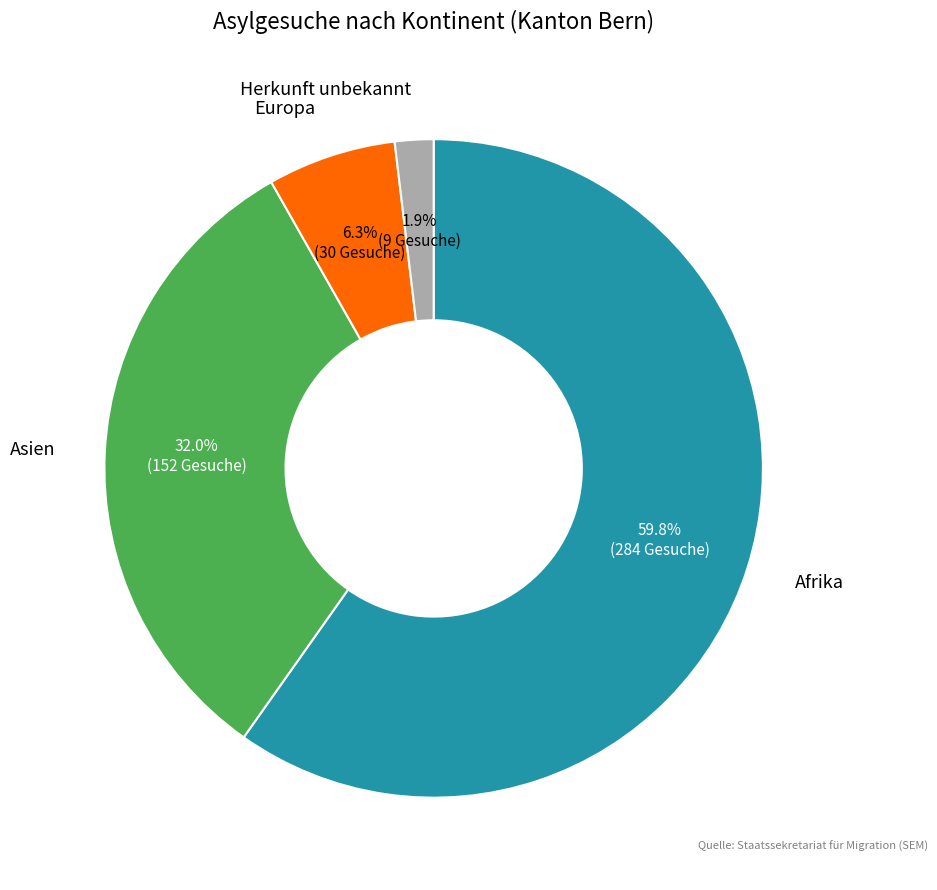

Which has a higher value, Asien or Afrika?

Afrika